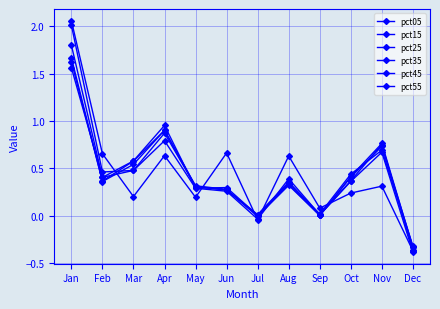

Is this an area chart (filled region under the line)?

No